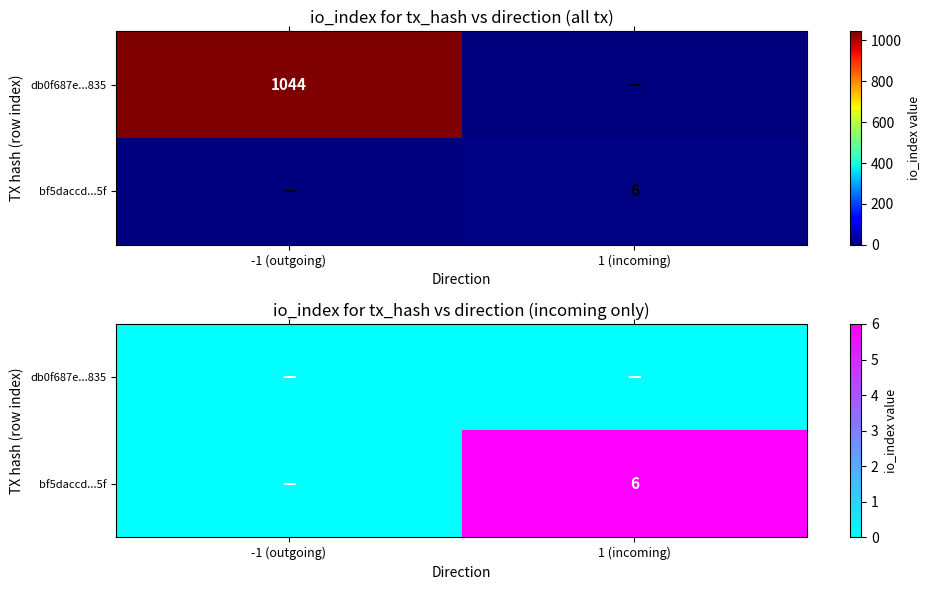

What is the highest value of the bf5daccd...5f series?

6